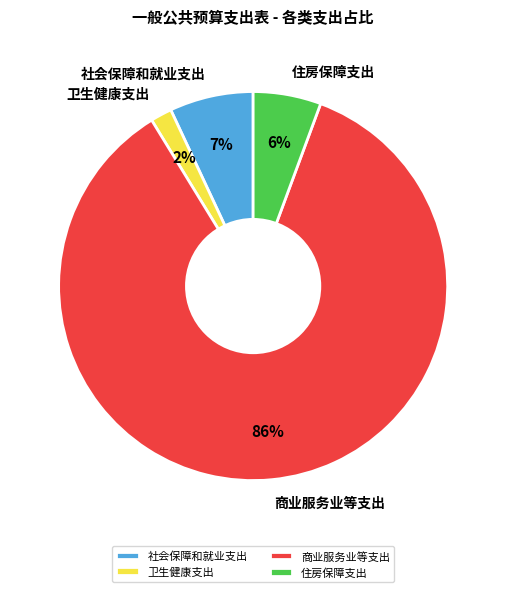

Does any single category account for the majority?

Yes